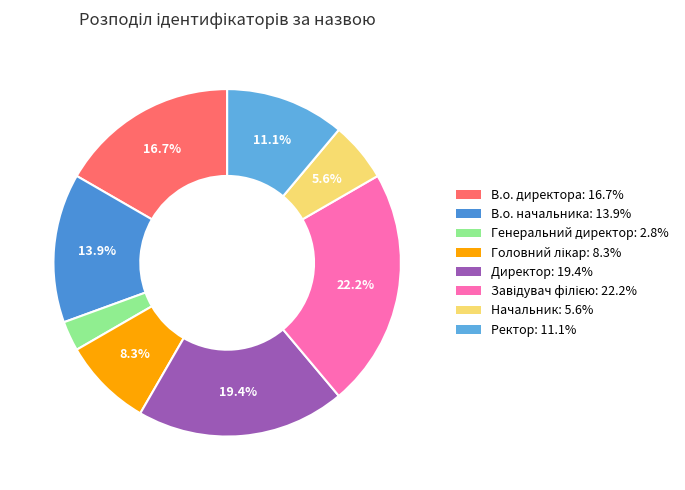

The В.о. директора slice represents 17% of the pie. True or false?

True